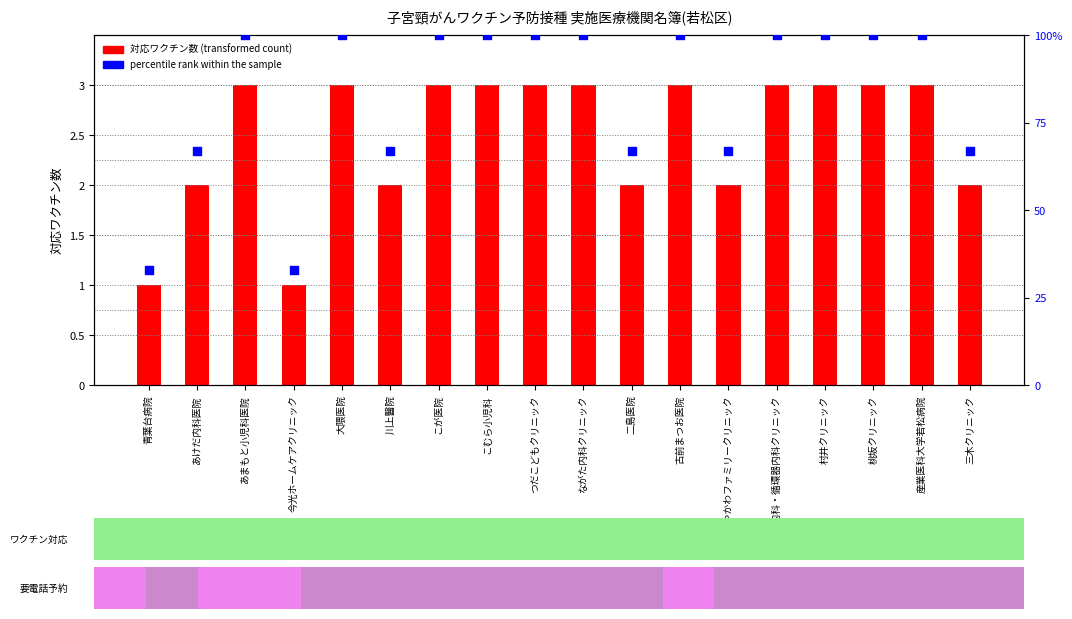

Which series contains the lowest Y value?

対応ワクチン数 (transformed count)